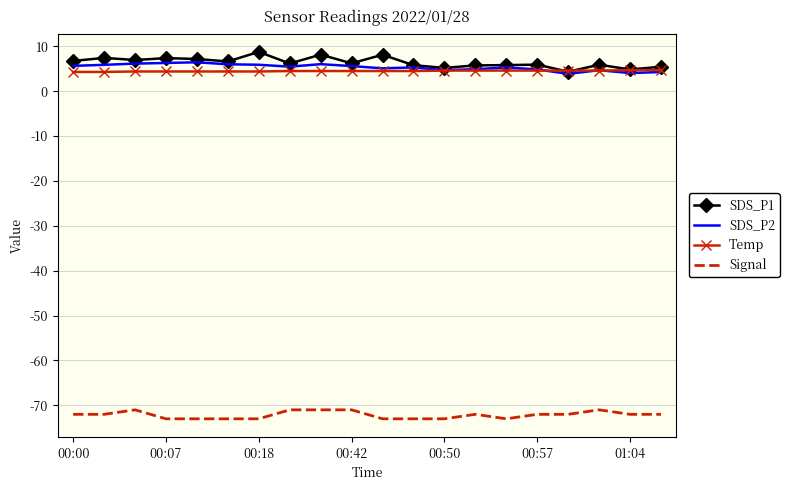

What is the maximum value for Signal?

-71.0